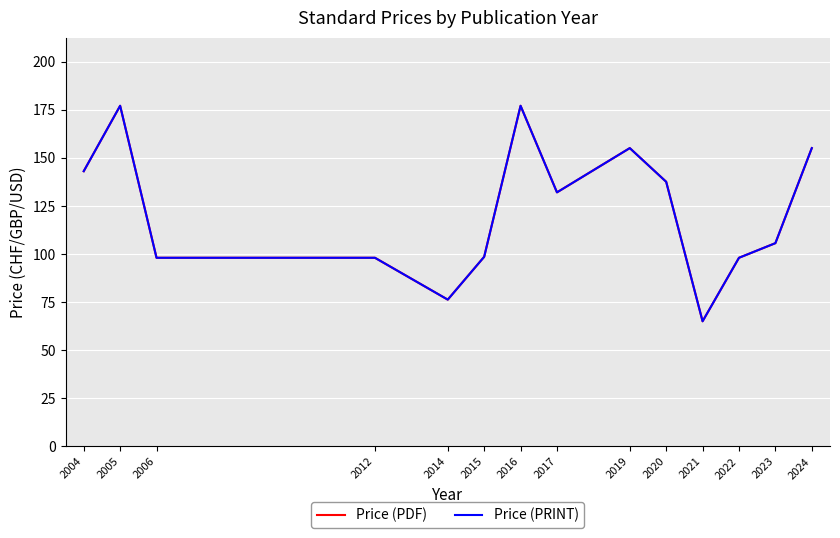

Where is Price (PDF) nearest to the value 121?

2017